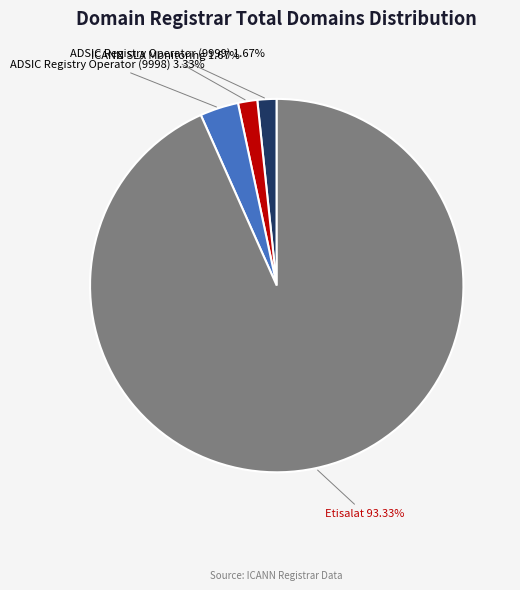

Does any single category account for the majority?

Yes